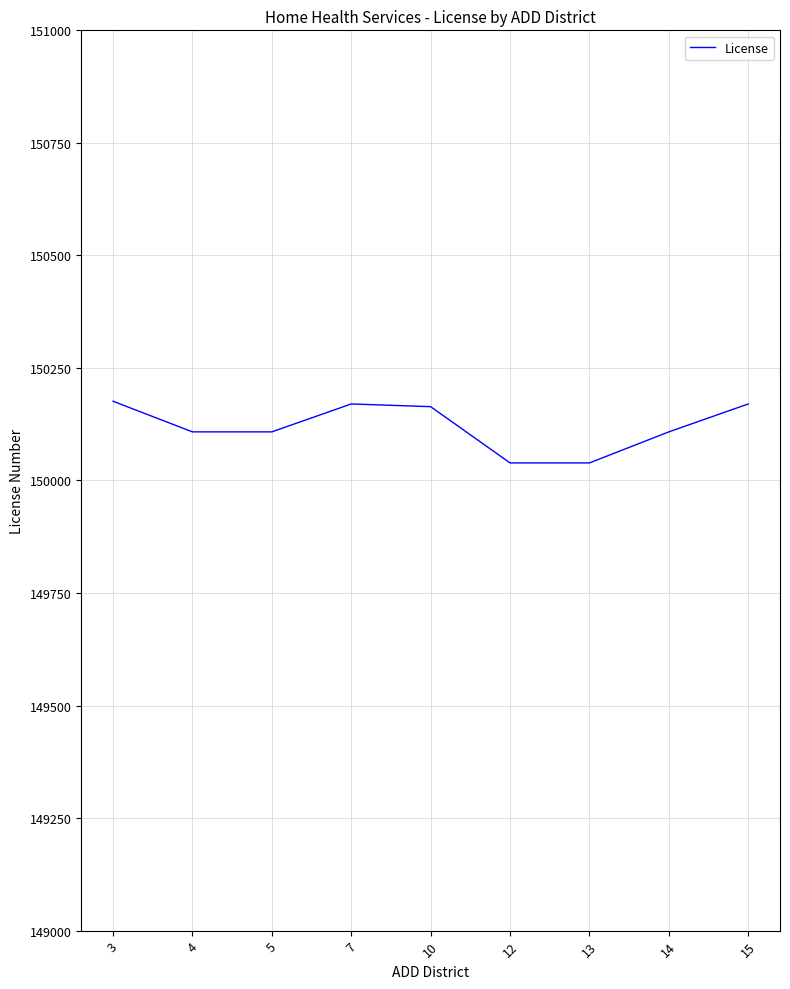

True or false: the data shows 150108 at 5.

True